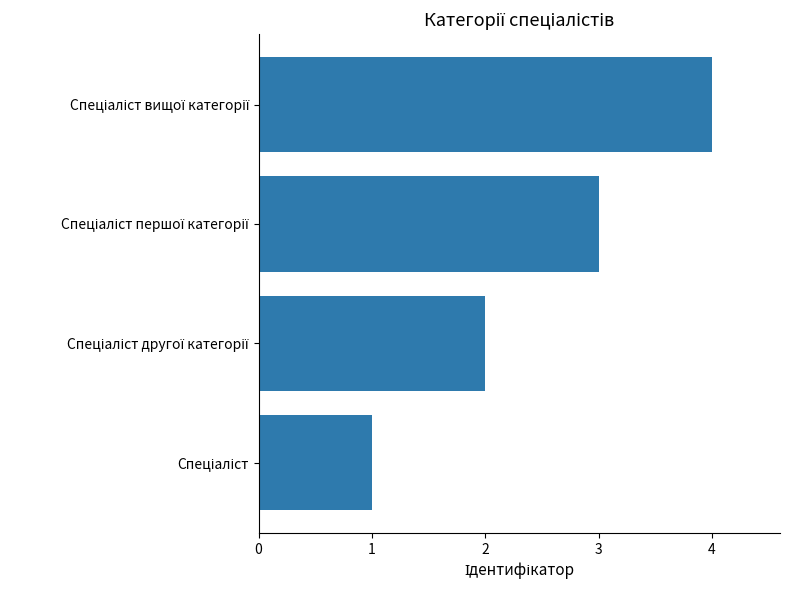

What is the sum of all values?

10